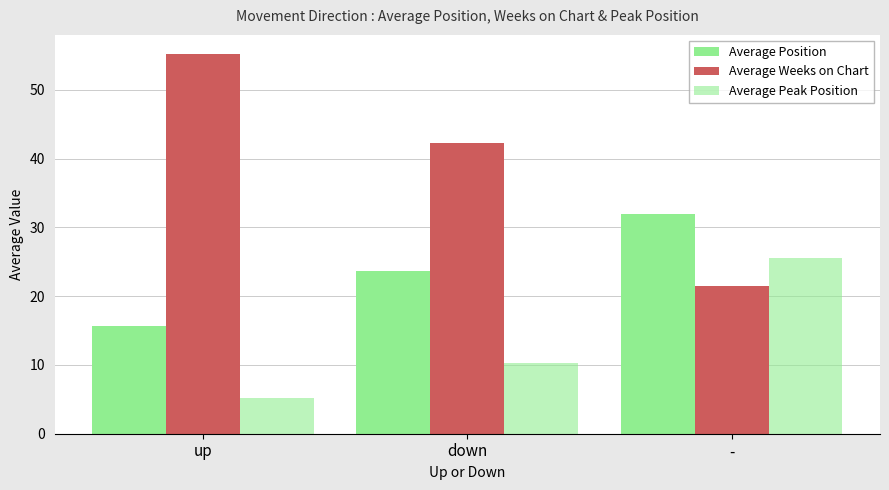

How many categories are shown in the chart?

3